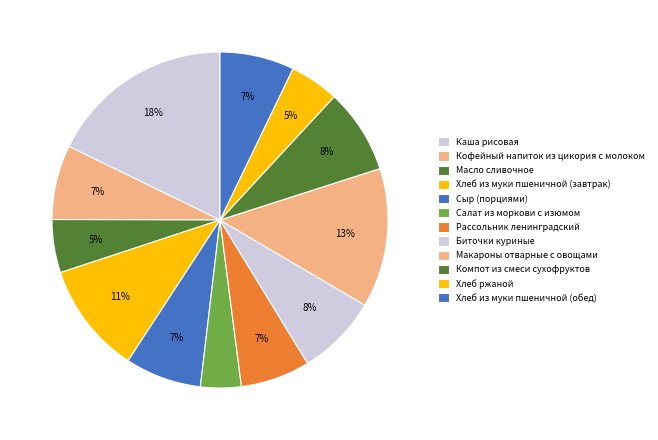

What is the total percentage of Хлеб из муки пшеничной (обед) and Сыр (порциями)?

14.5%